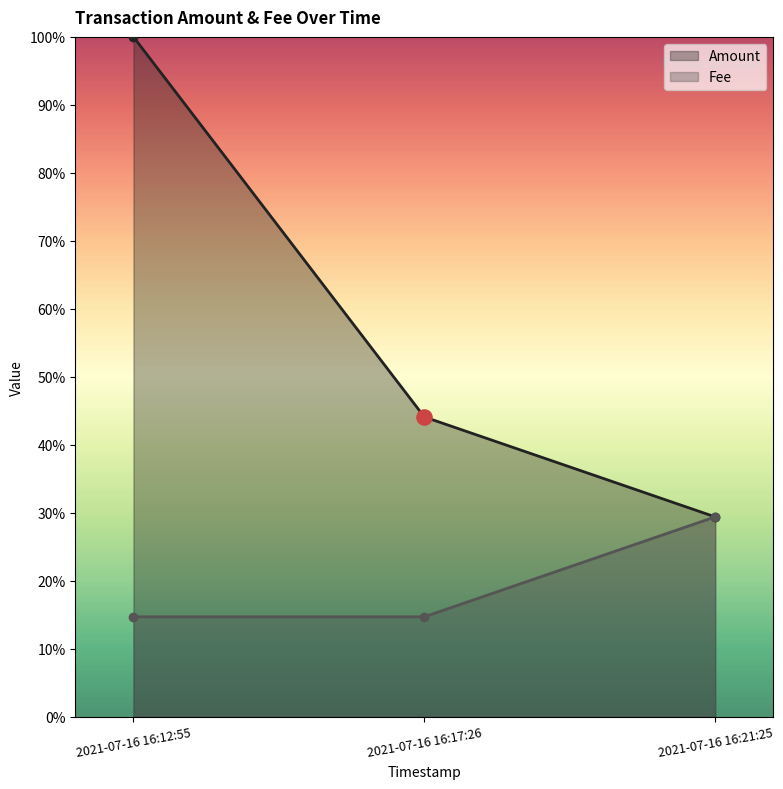

Which series contains the lowest Y value?

Fee